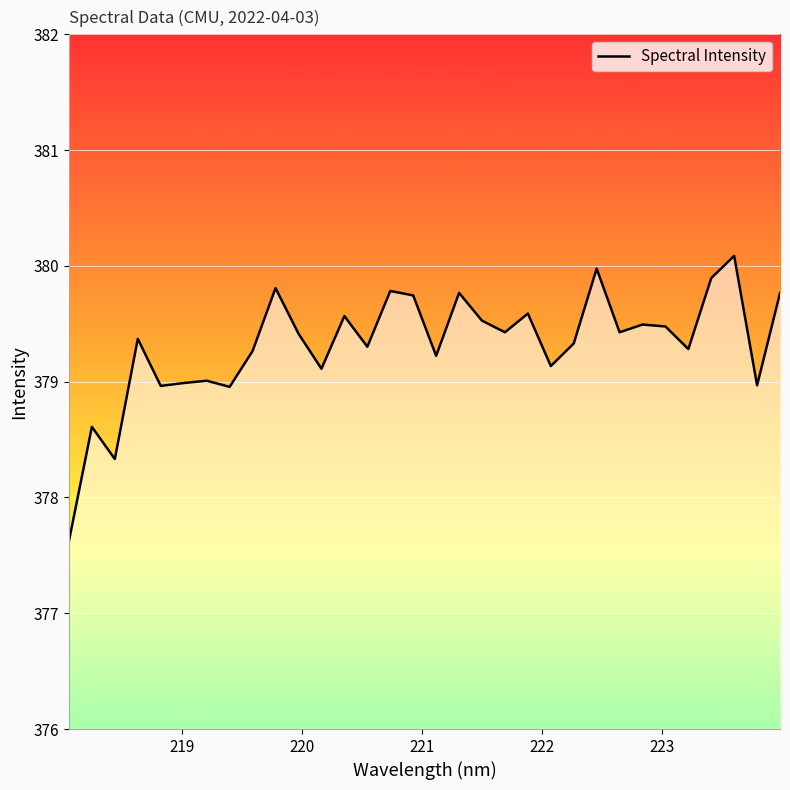

What is the maximum value shown in the chart?

380.1